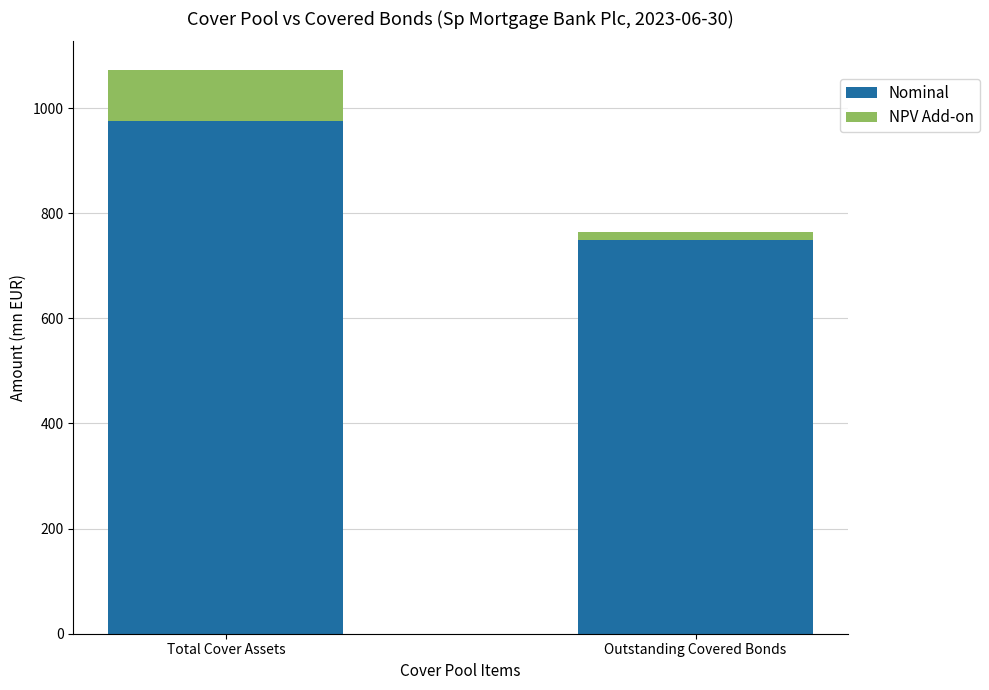

Does the chart contain stacked bars?

Yes